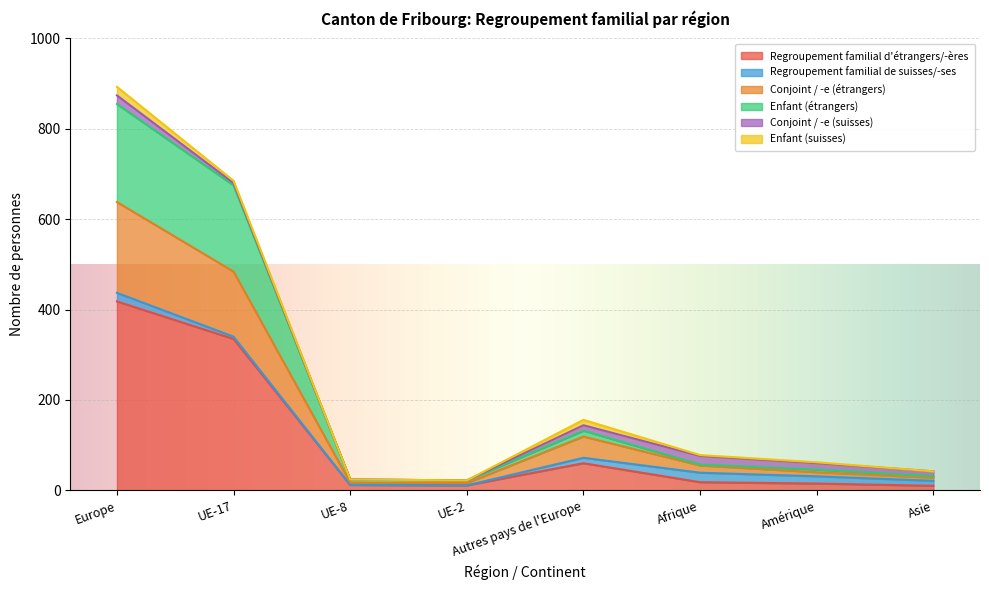

At how many categories does at least one series exceed 681?

1